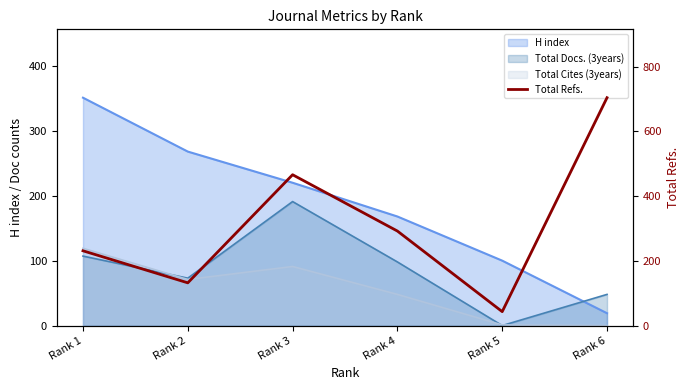

Is it true that the value at Rank 5 is 43?

True